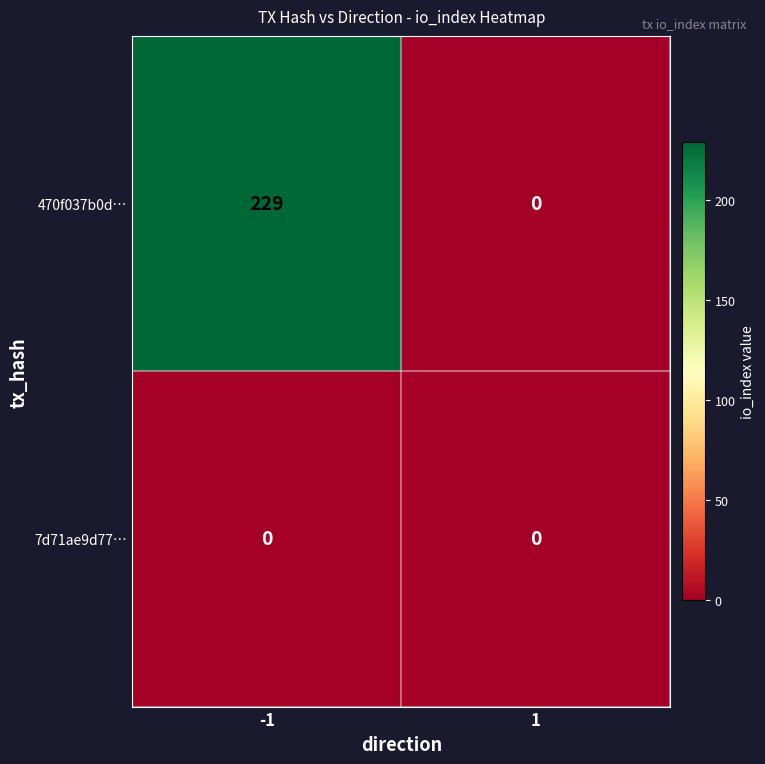

Count the number of categories in the chart.

2